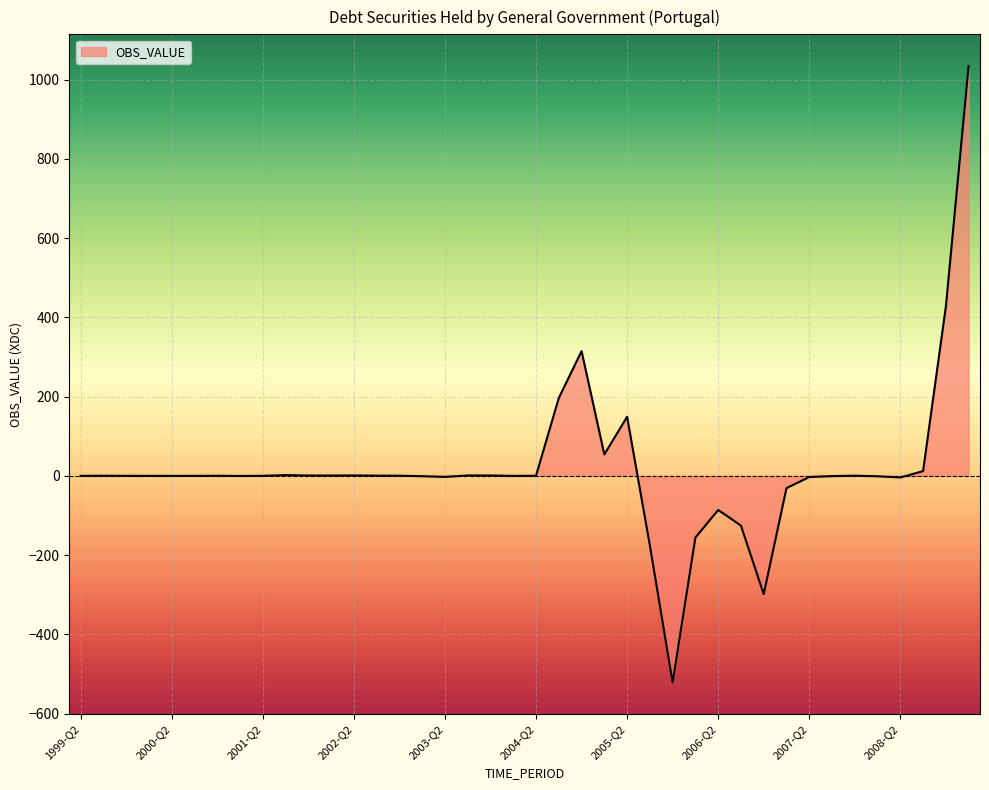

What is the greatest value displayed?

1034.2